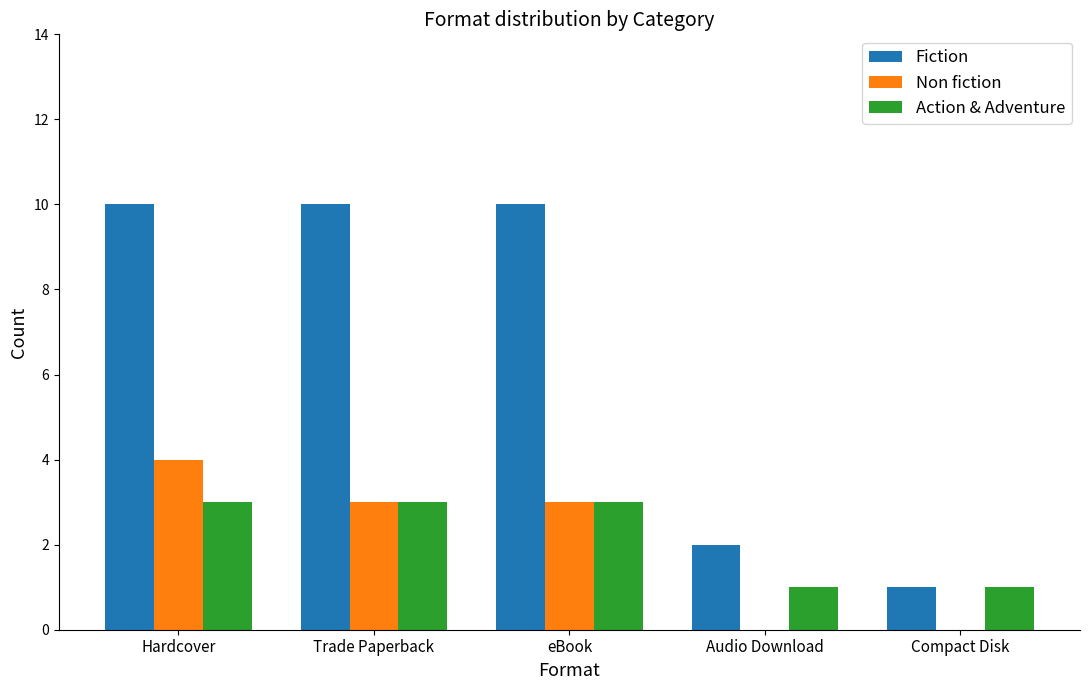

How many categories are shown in the chart?

5